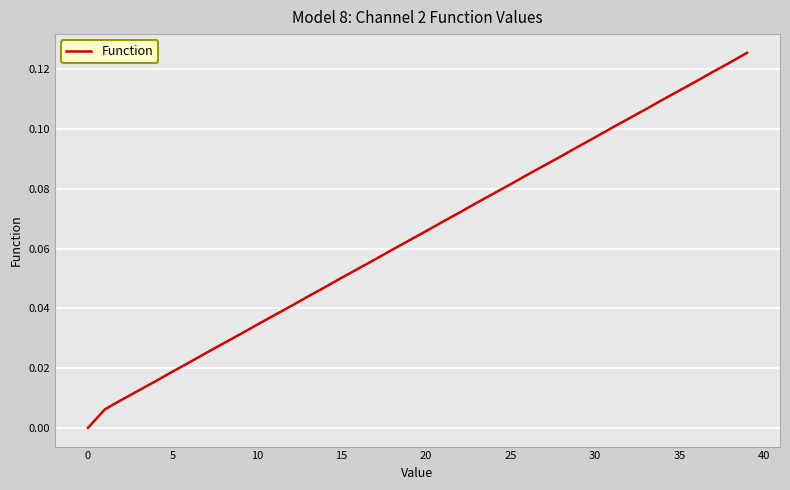

What is the average value?

0.1